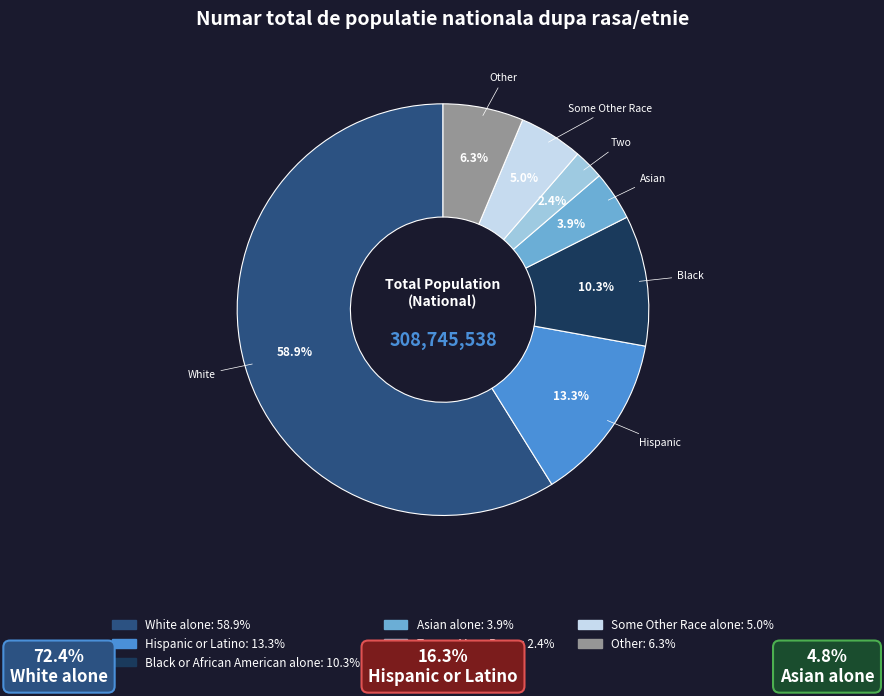

Is there any slice that represents more than half of the pie?

Yes